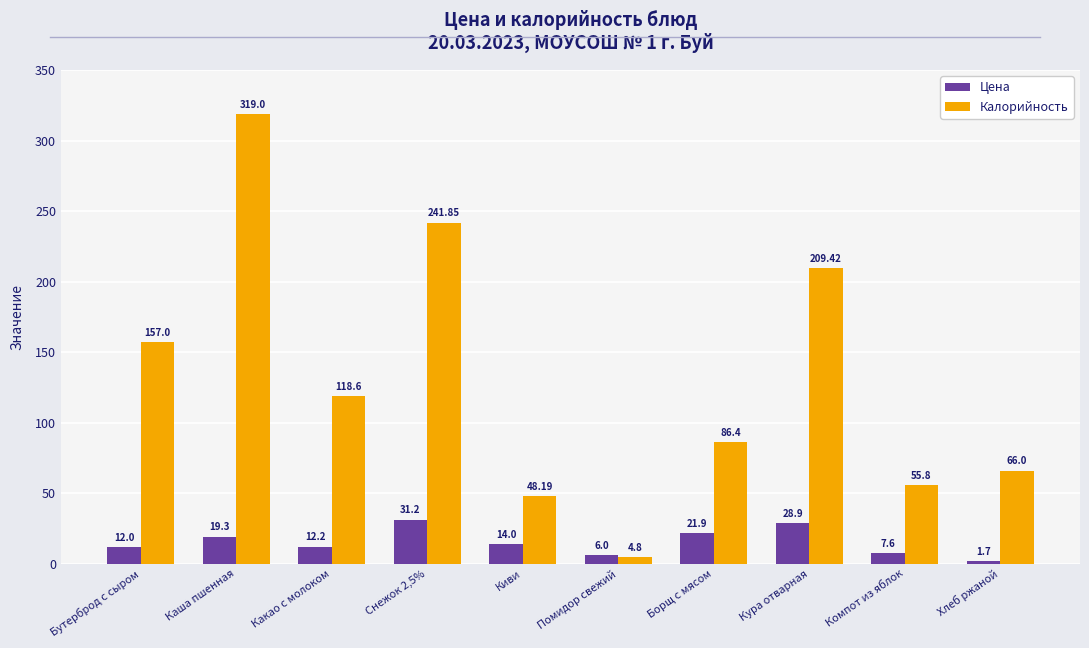

What is the average value of the Калорийность series?

130.7